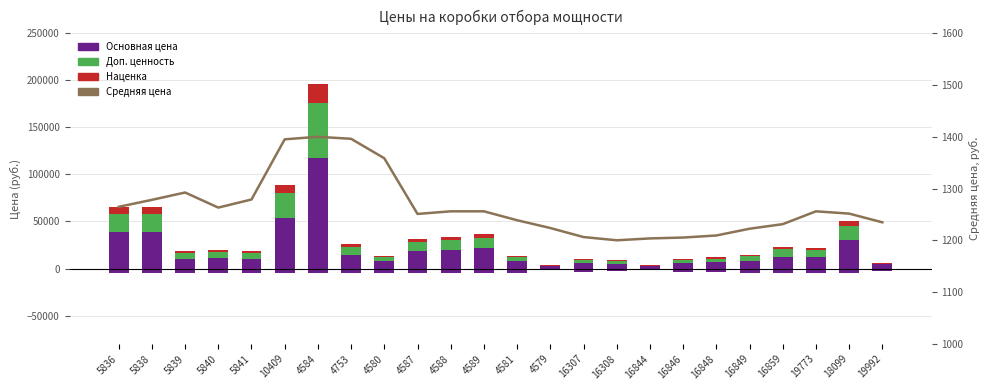

What is the label of the 10th bar from the left?

4587